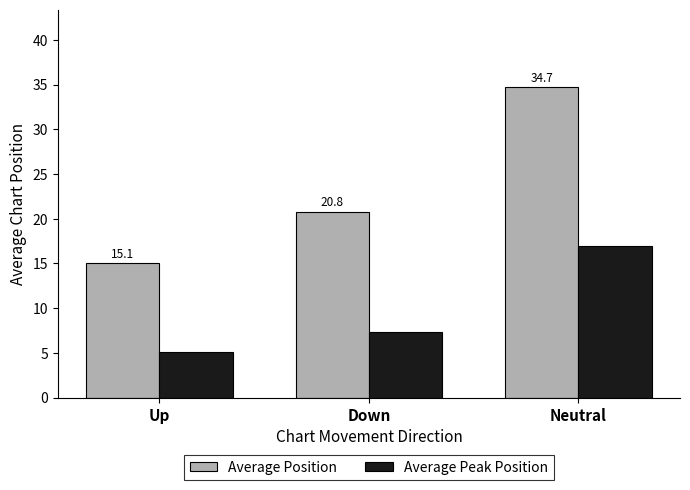

What is the difference between the maximum and minimum values in the Average Peak Position series?

11.9